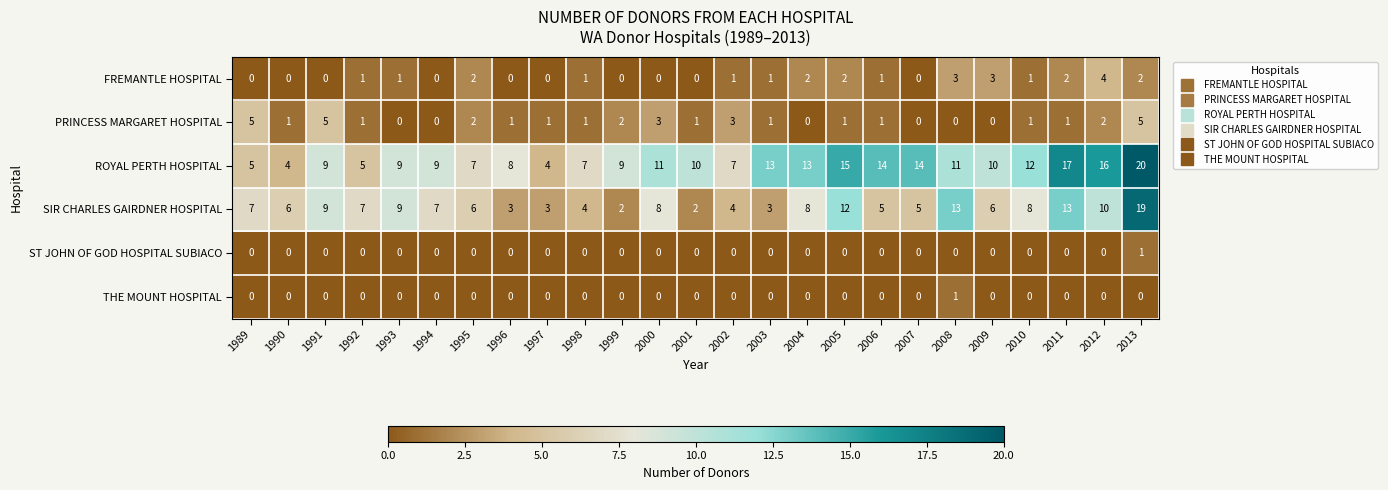

What is the sum of all SIR CHARLES GAIRDNER HOSPITAL values?

179